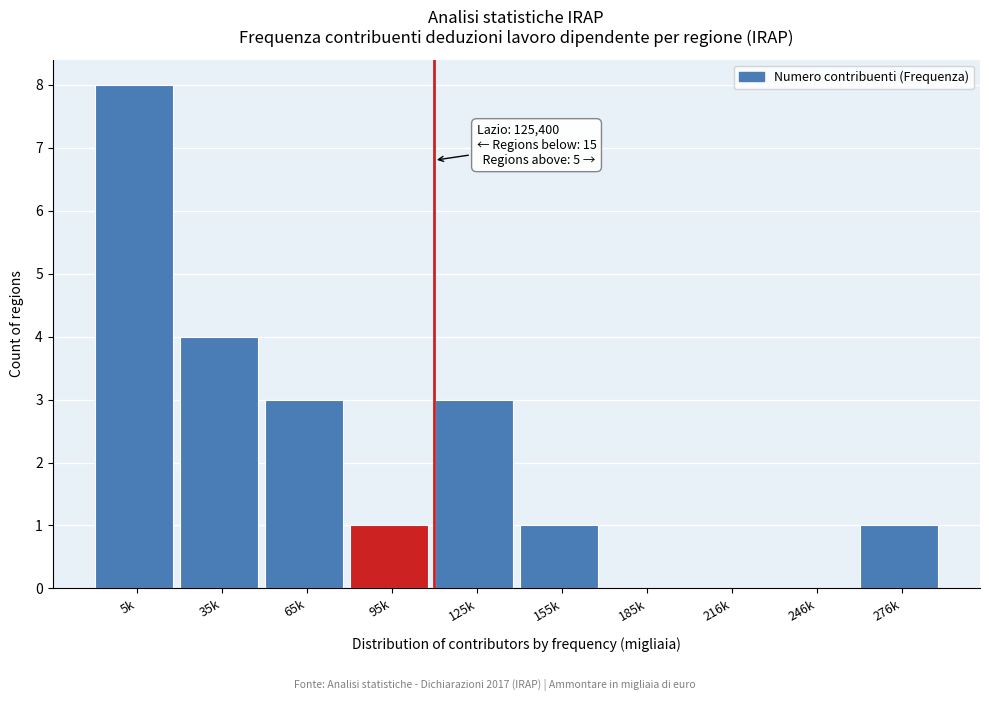

Reading left to right, what are all the values shown in this chart?

5k=8	35k=4	65k=3	95k=1	125k=3	155k=1	185k=0	216k=0	246k=0	276k=1